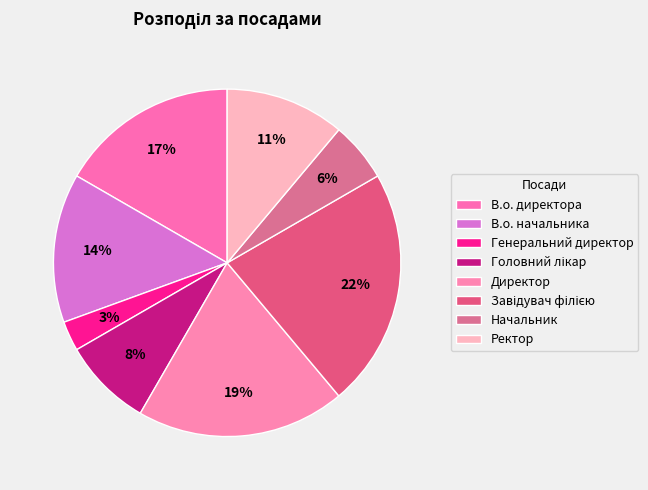

Which slice is the largest?

Завідувач філією